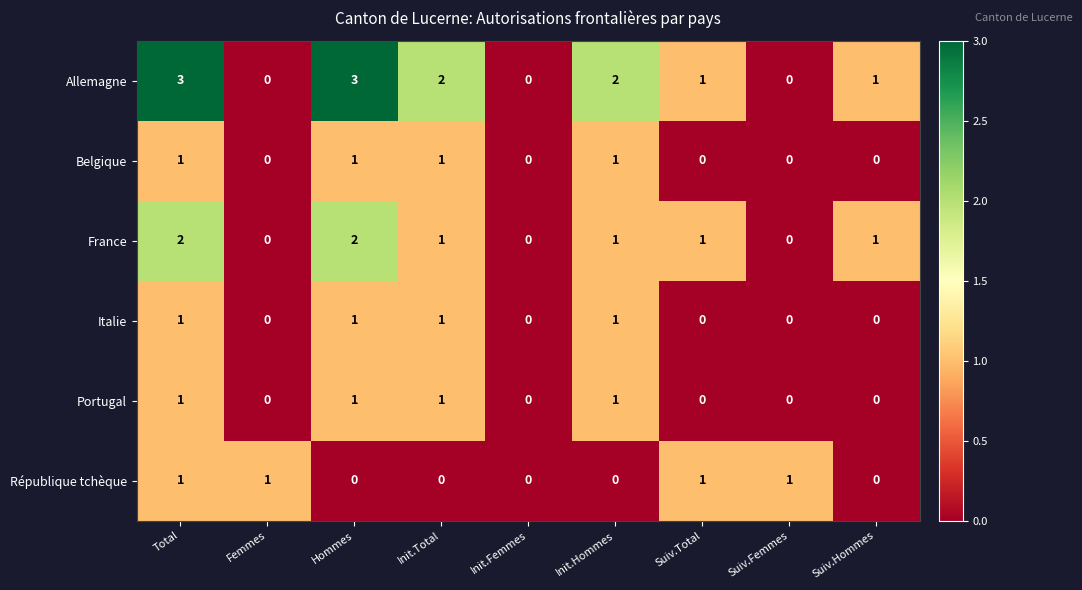

What is the total value across all series at Init.Hommes?

6